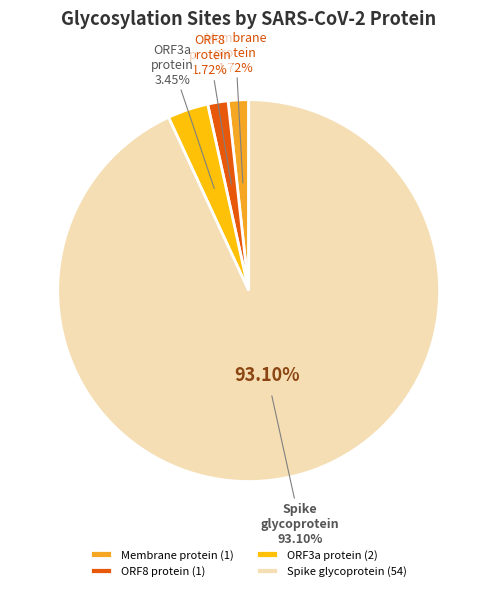

How many slices are in this pie chart?

4